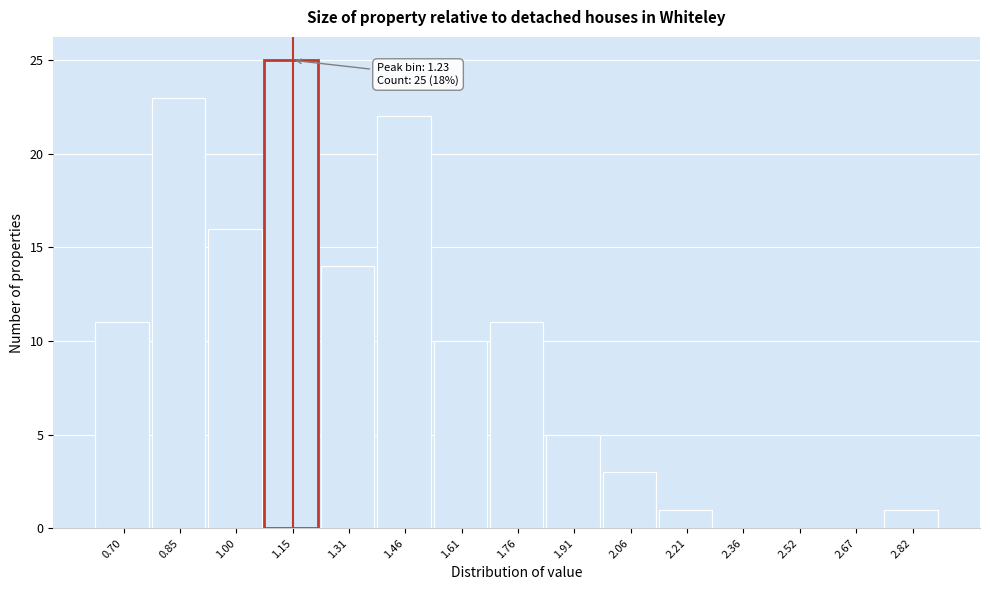

Reading right to left, transcribe all the data shown in this chart.

2.82=1	2.67=0	2.52=0	2.36=0	2.21=1	2.06=3	1.91=5	1.76=11	1.61=10	1.46=22	1.31=14	1.15=25	1.00=16	0.85=23	0.70=11